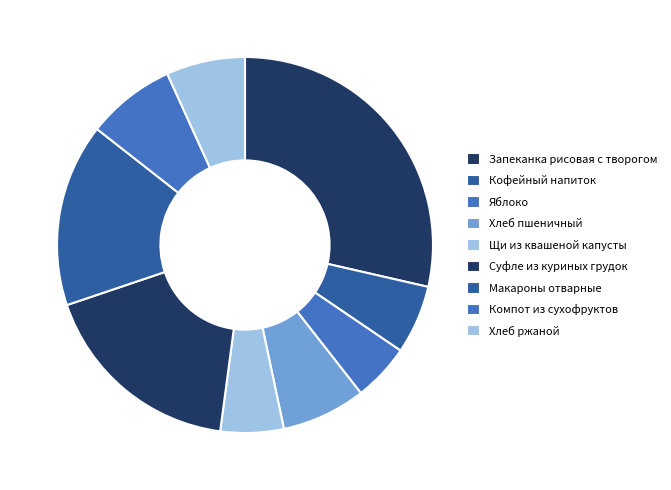

Is it true that Запеканка рисовая с творогом is 29% of the pie?

True